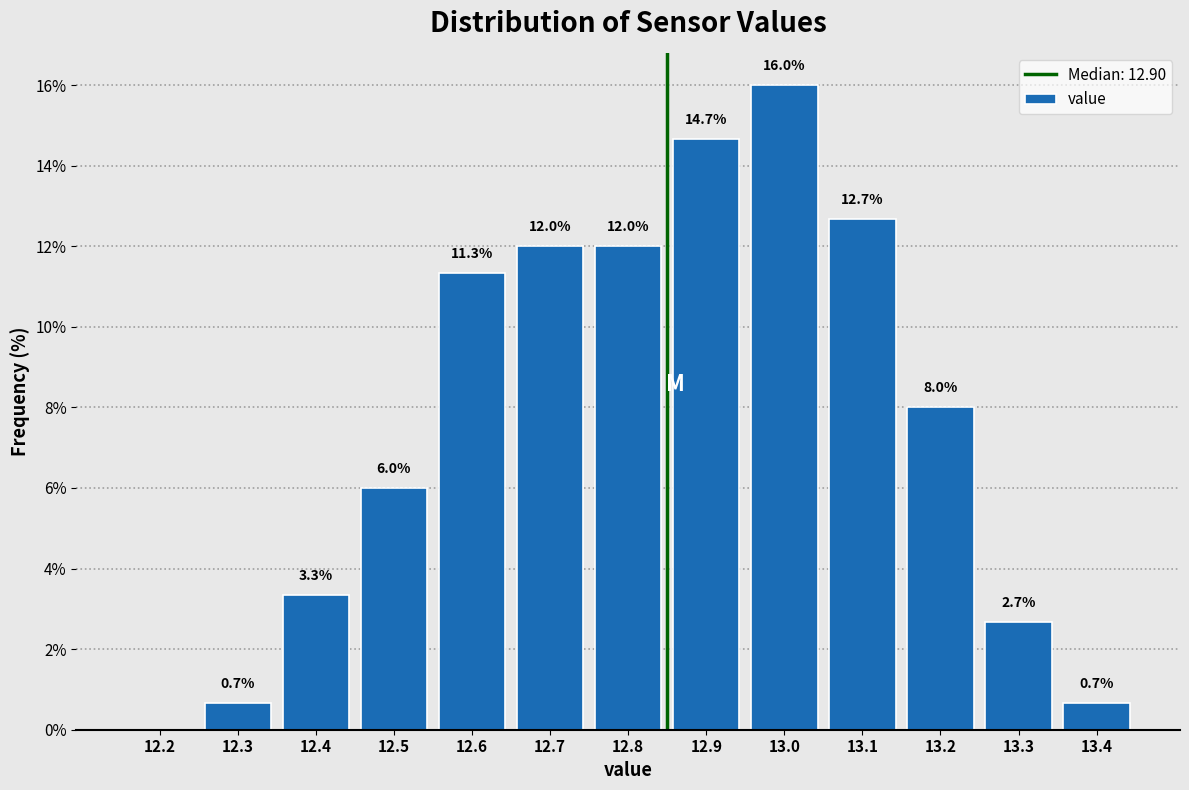

Reading left to right, list all the values displayed in this chart.

12.2=0.0	12.3=0.7	12.4=3.3	12.5=6.0	12.6=11.3	12.7=12.0	12.8=12.0	12.9=14.7	13.0=16.0	13.1=12.7	13.2=8.0	13.3=2.7	13.4=0.7